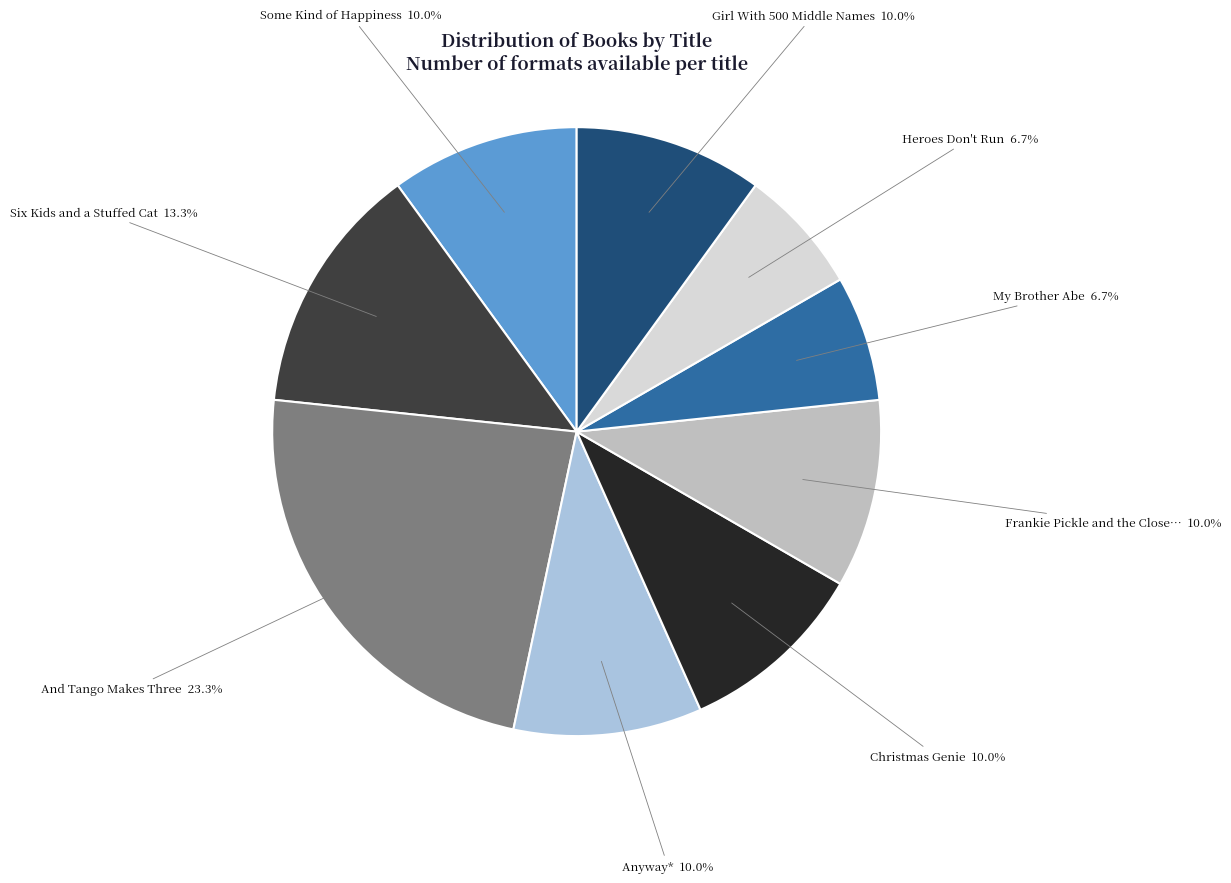

How many segments does this pie chart have?

9